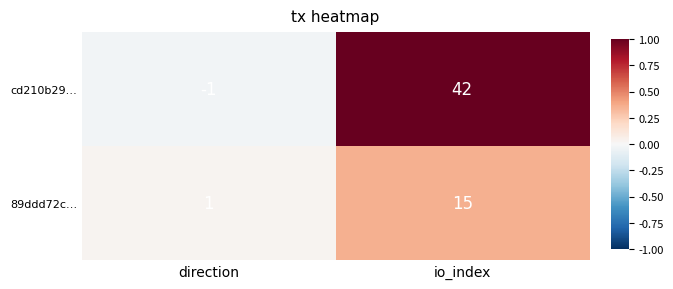

Between direction and io_index, which series saw the biggest shift?

cd210b29…